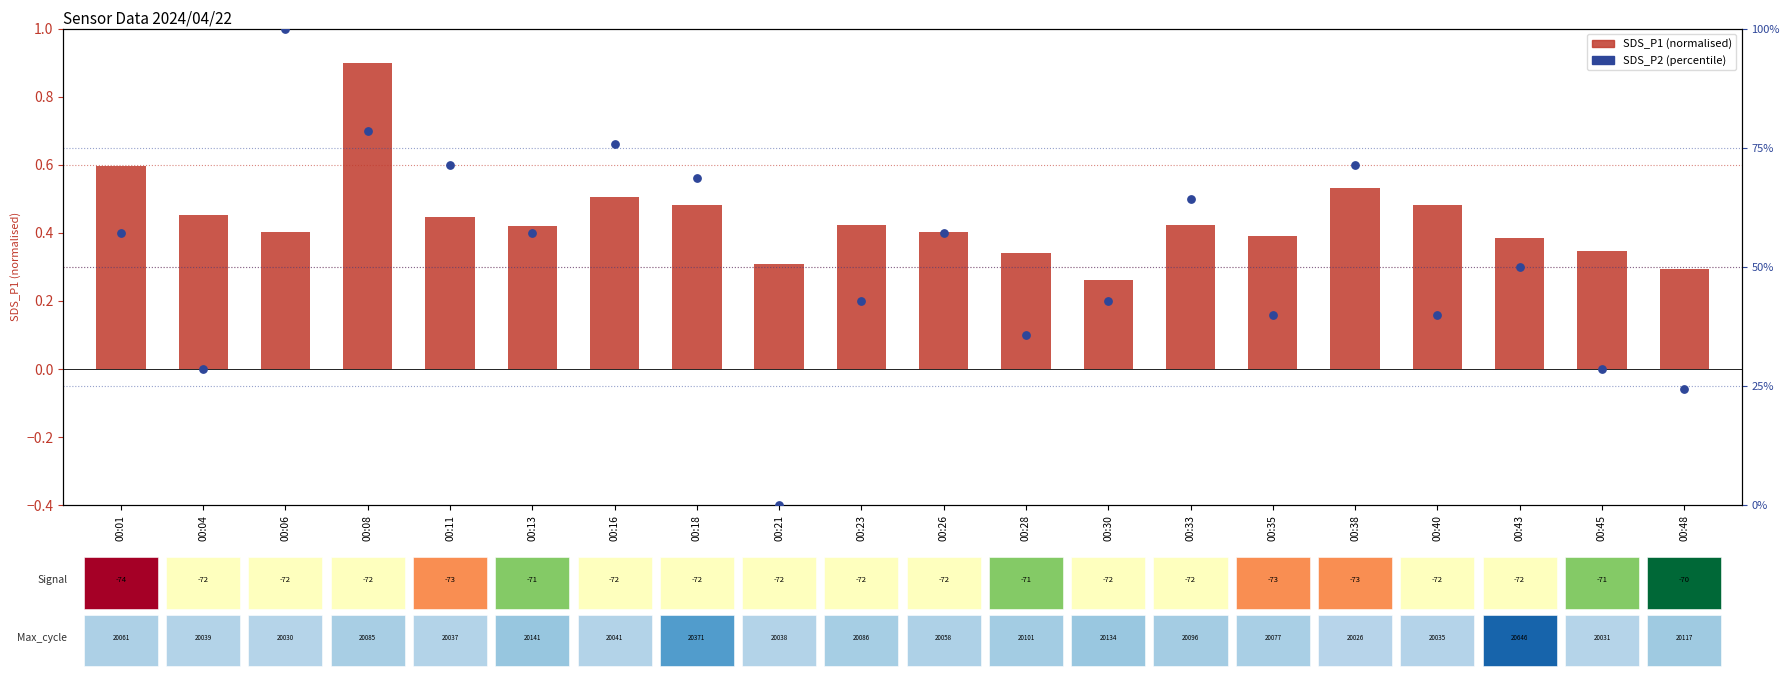

What is the total value across all series at 00:08?

1.7